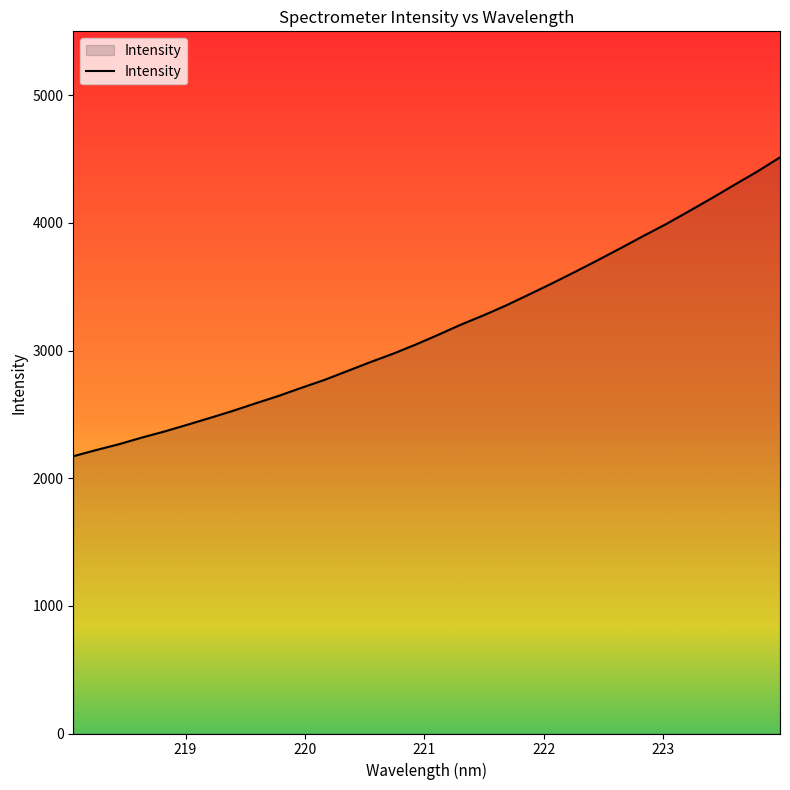

What is the maximum value shown in the chart?

4512.8